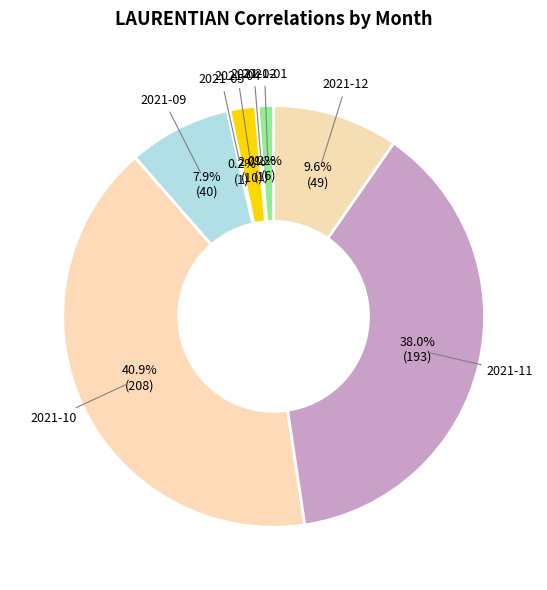

Rank the categories by value from lowest to highest.

2021-03, 2021-06, 2021-07, 2021-08, 2022-01, 2021-02, 2021-05, 2021-01, 2021-04, 2021-09, 2021-12, 2021-11, 2021-10